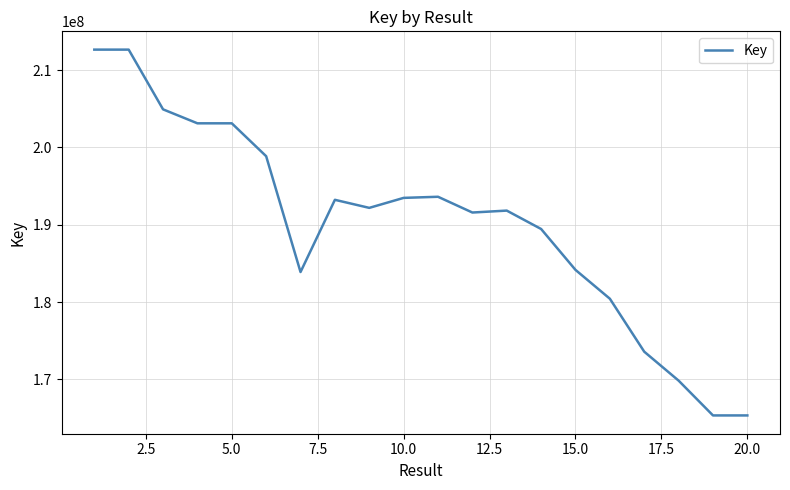

What is the maximum value shown in the chart?

212651942